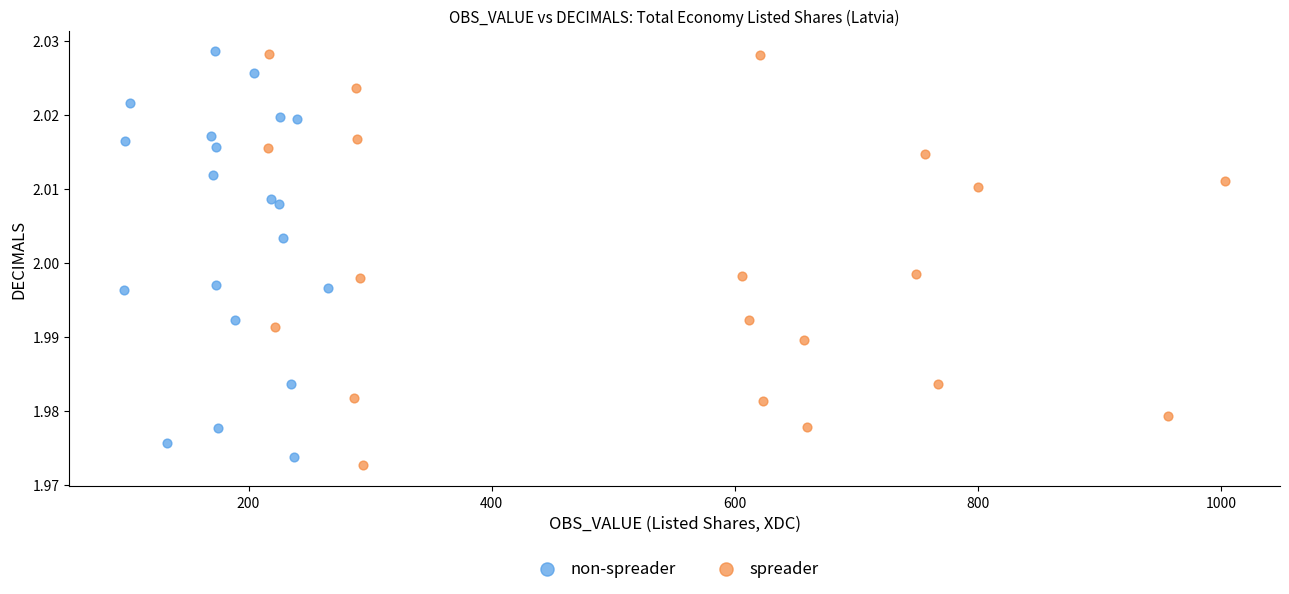

Which series contains the lowest Y value?

spreader